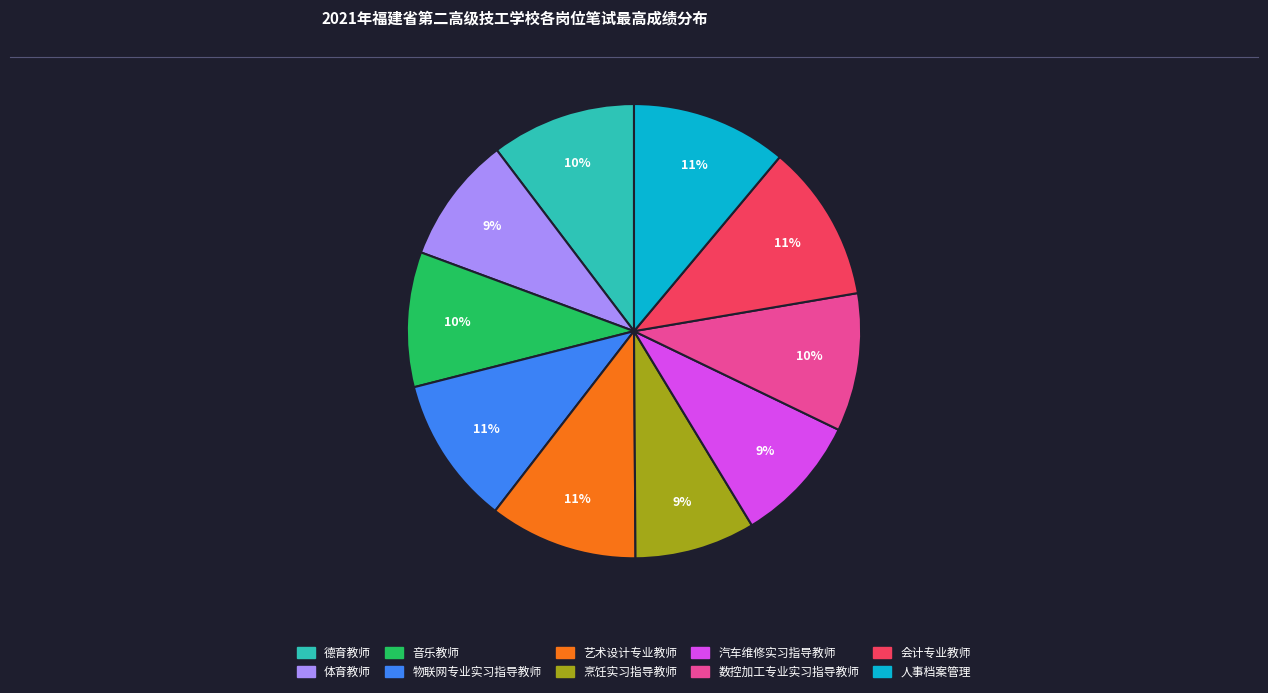

What percentage is the 艺术设计专业教师 slice, to the nearest percent?

11%